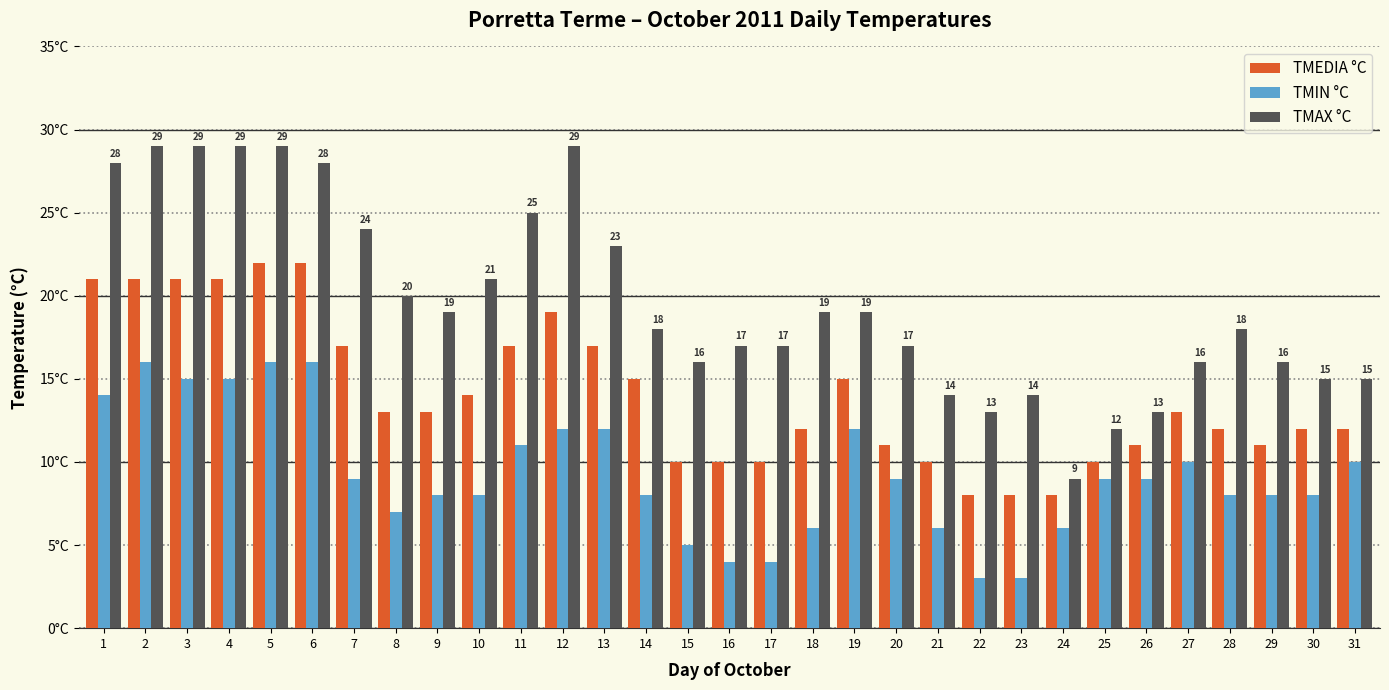

Are the bars grouped side by side (vs. stacked)?

Yes